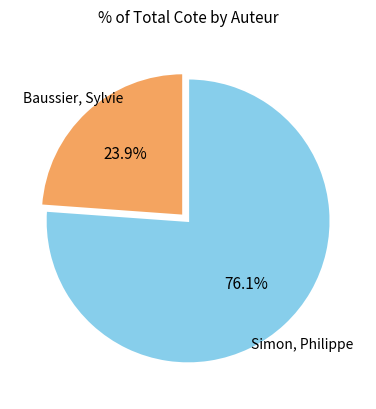

Is there a majority slice in this chart?

Yes